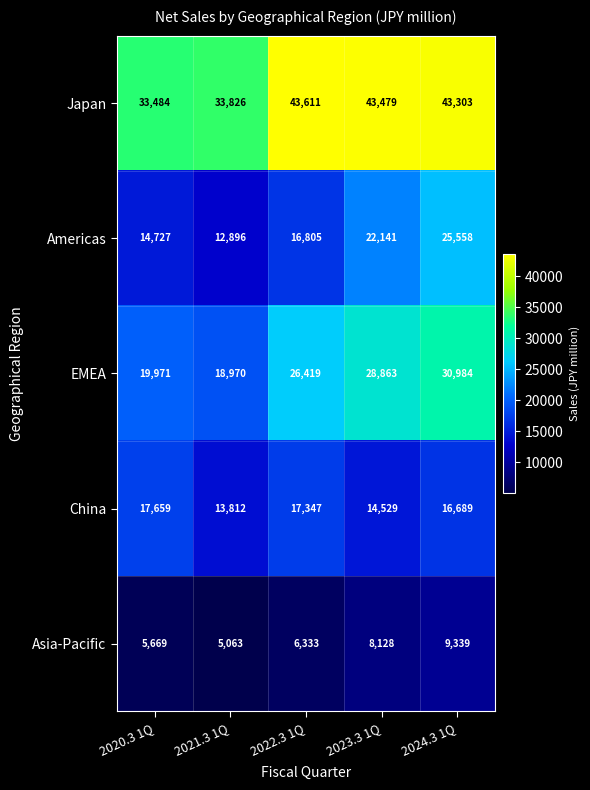

What is the spread (max minus min) of values at 2020.3 1Q?

27815